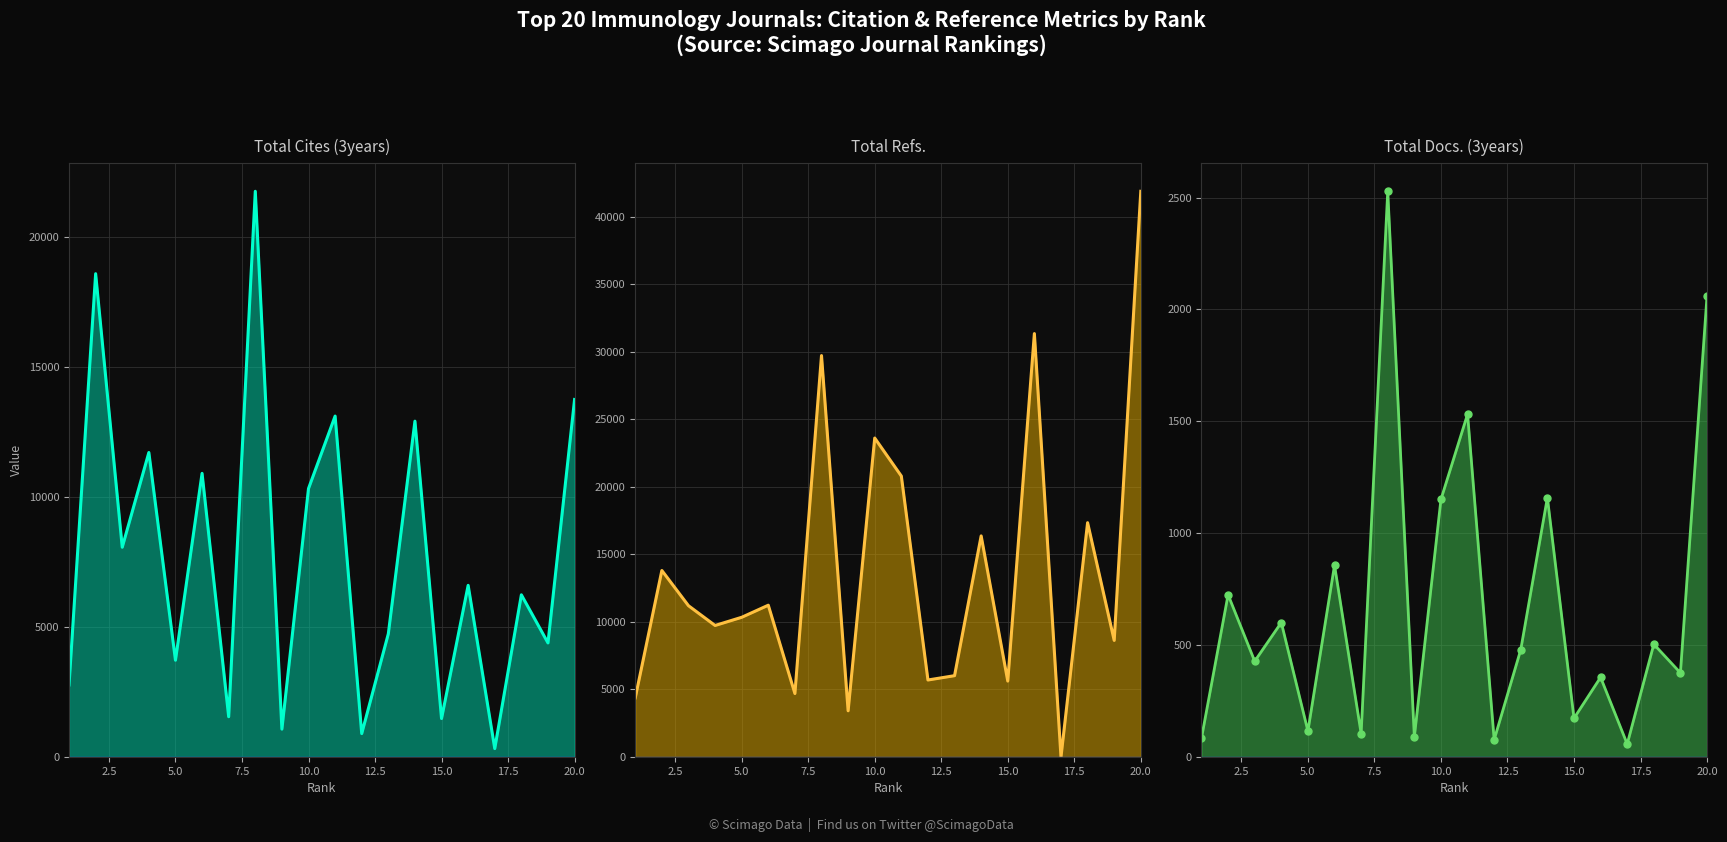

Which series has the widest spread of values?

Total Refs. line